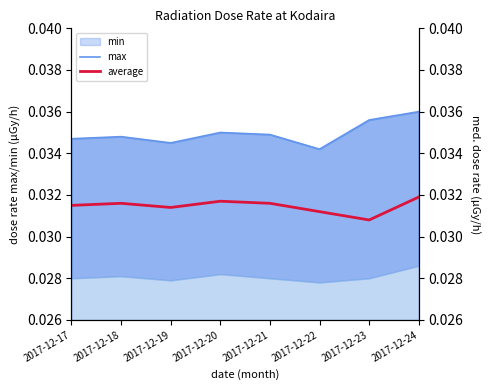

Which series has the widest spread of values?

max